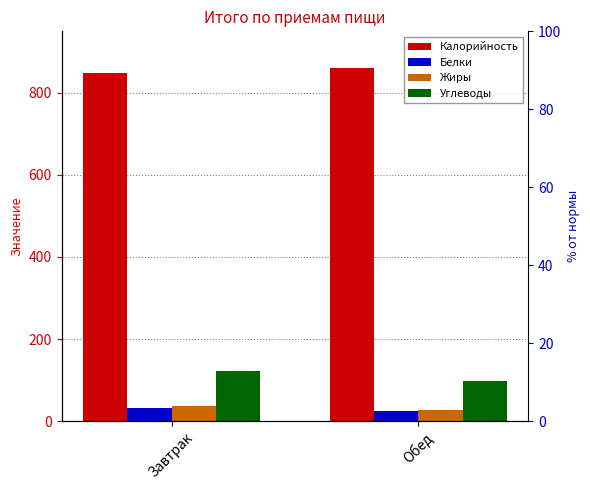

What is the total value across all series at Завтрак?

1039.9